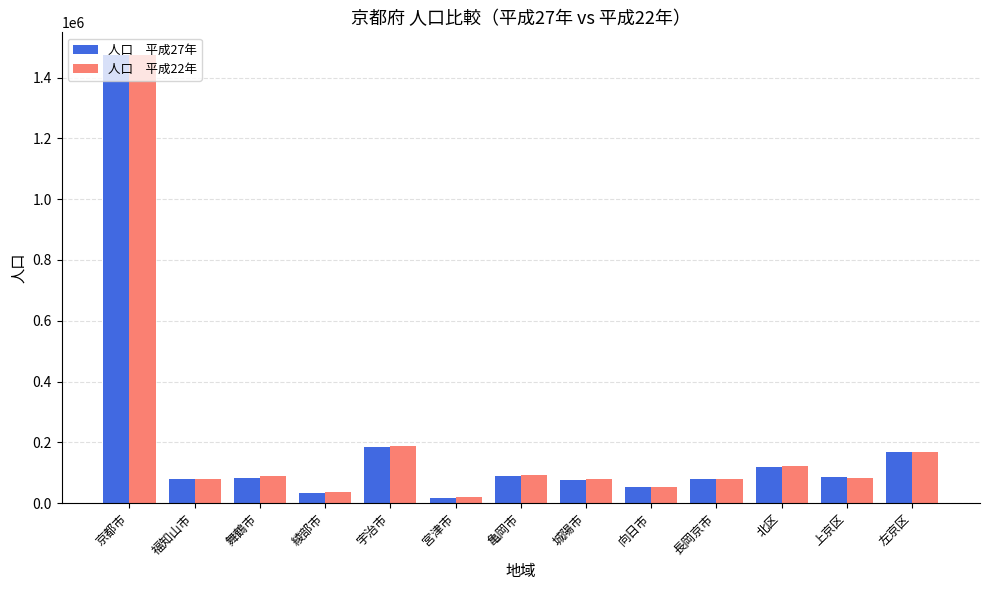

What is the total value across all series at 宇治市?

374287